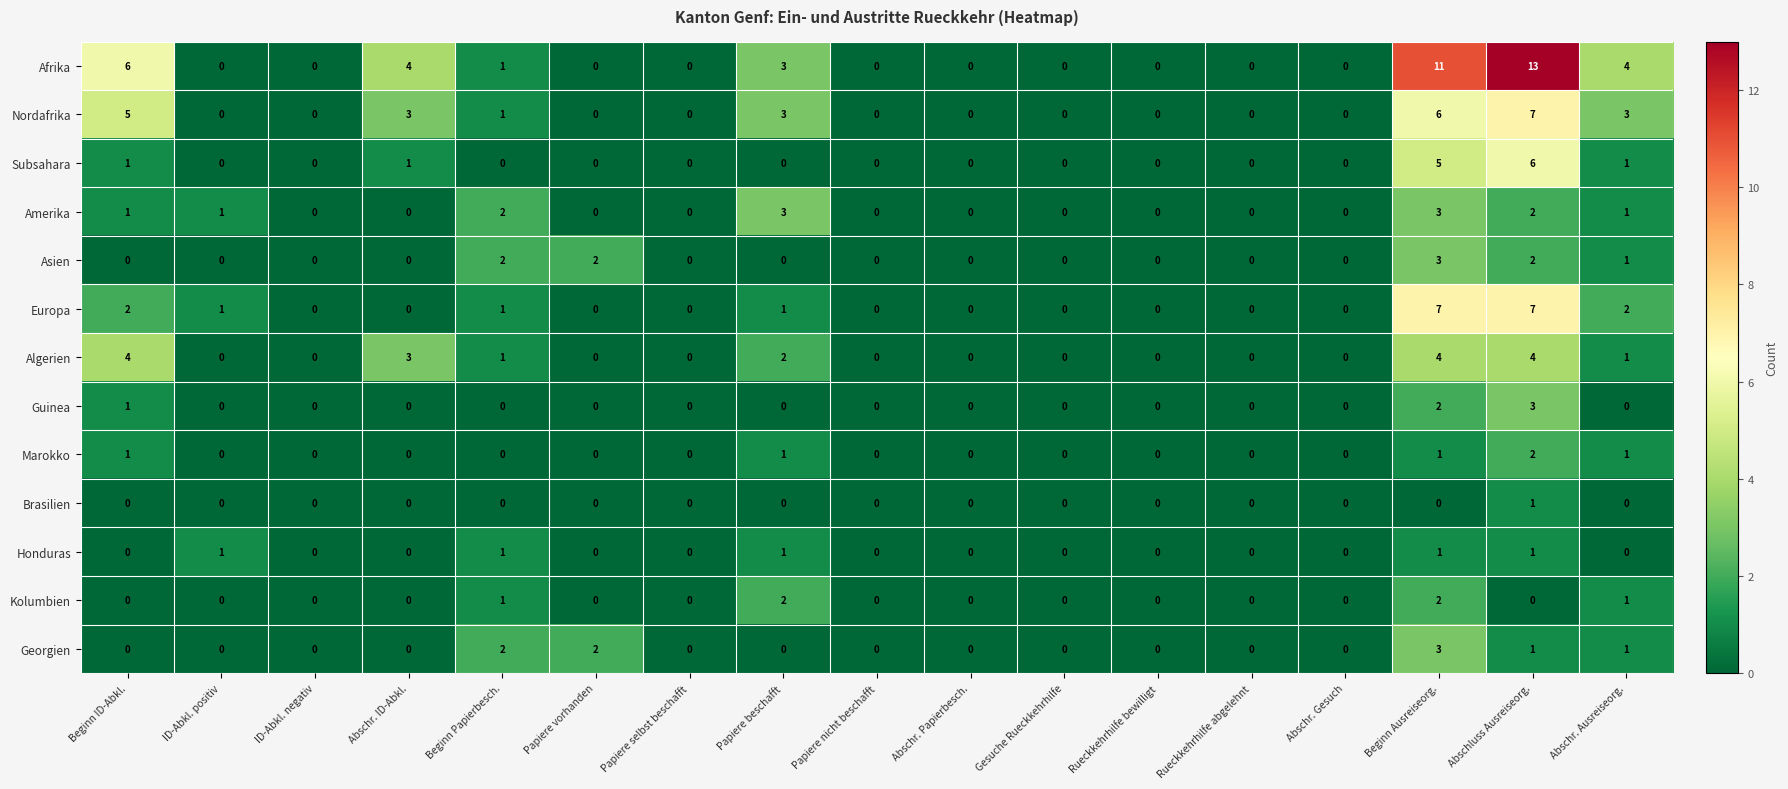

Which series has the widest spread of values?

Afrika